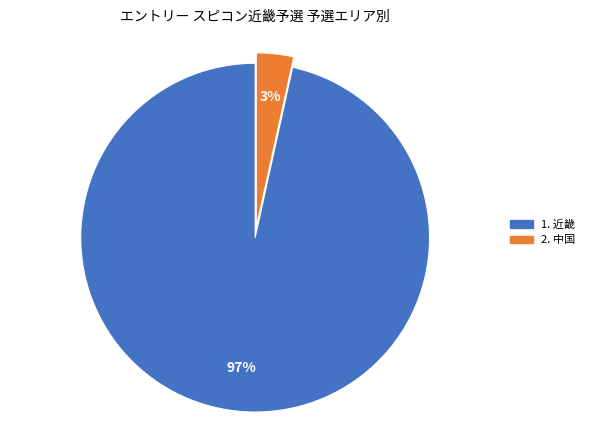

To the nearest percent, what is the average slice percentage?

50%